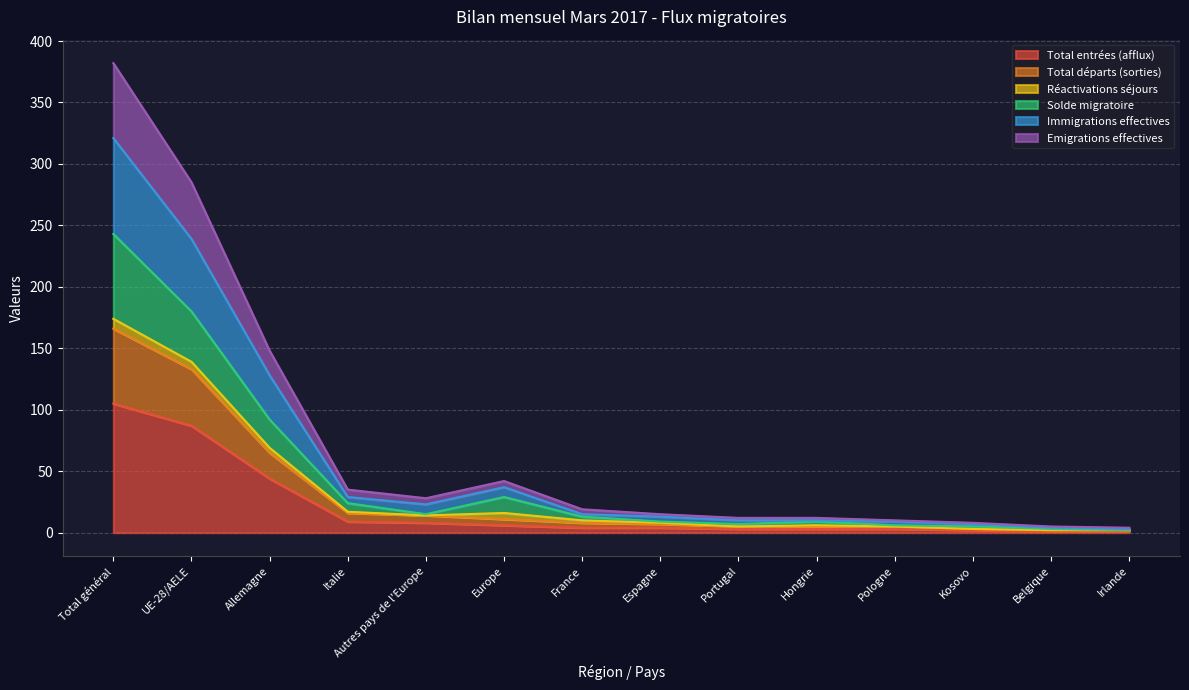

The value of Total entrées (afflux) at Total général is 105. True or false?

True